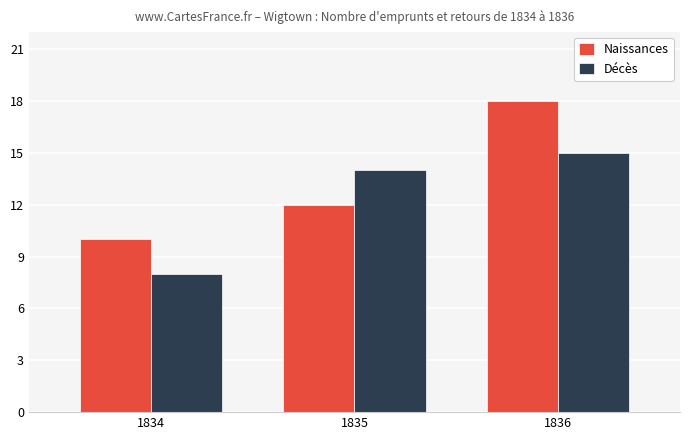

At 1835, list the series in order from smallest to largest.

Naissances, Décès